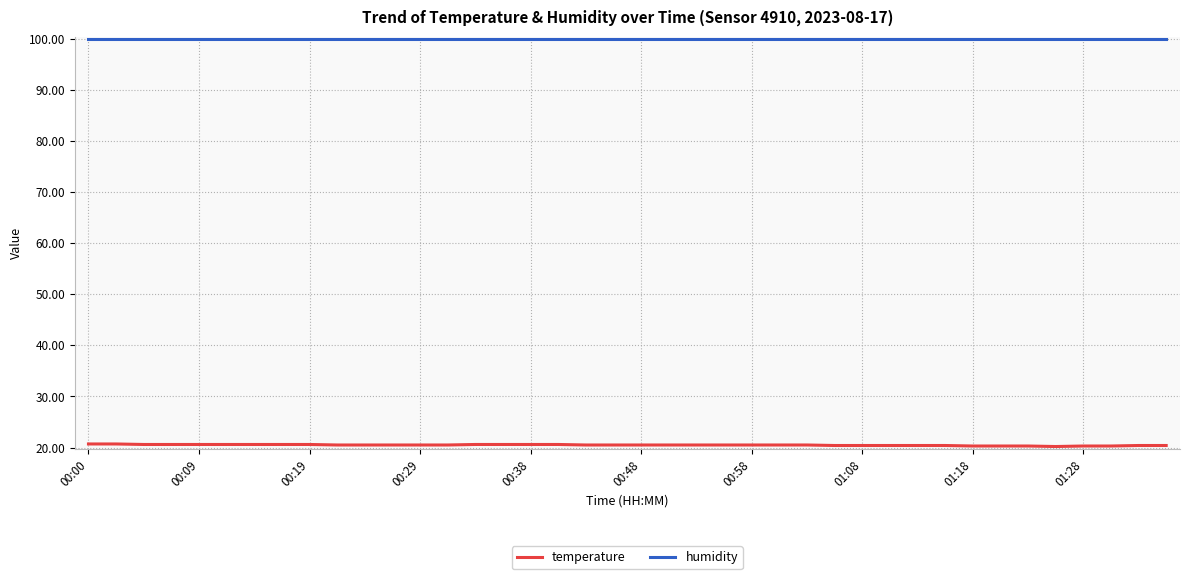

Which series has the largest range (max minus min)?

temperature